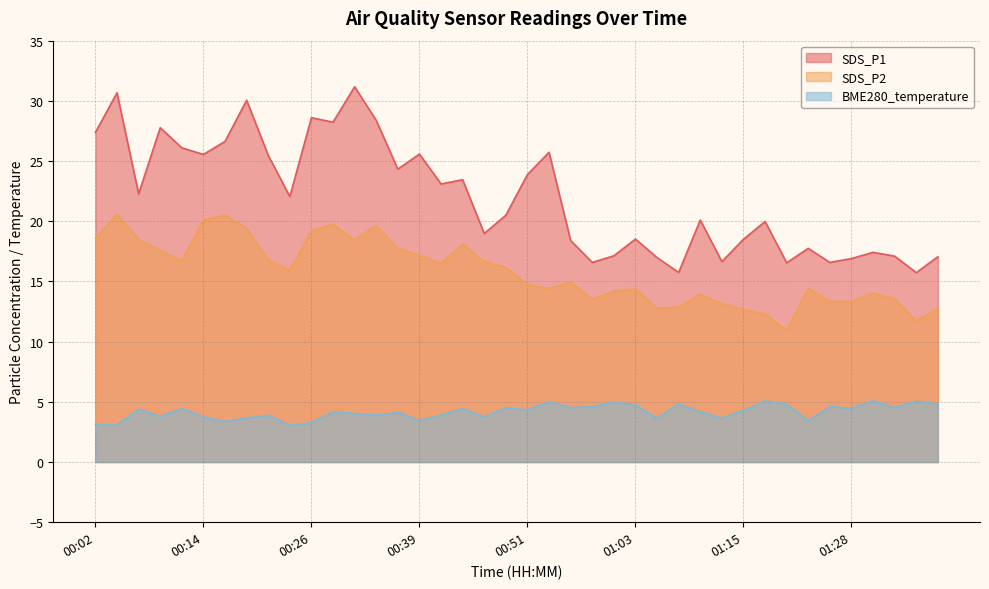

What is the minimum value for SDS_P2?

10.9